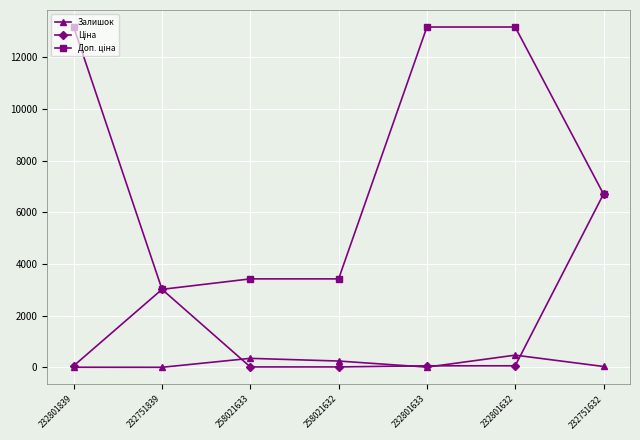

How many data points does each series have?

7